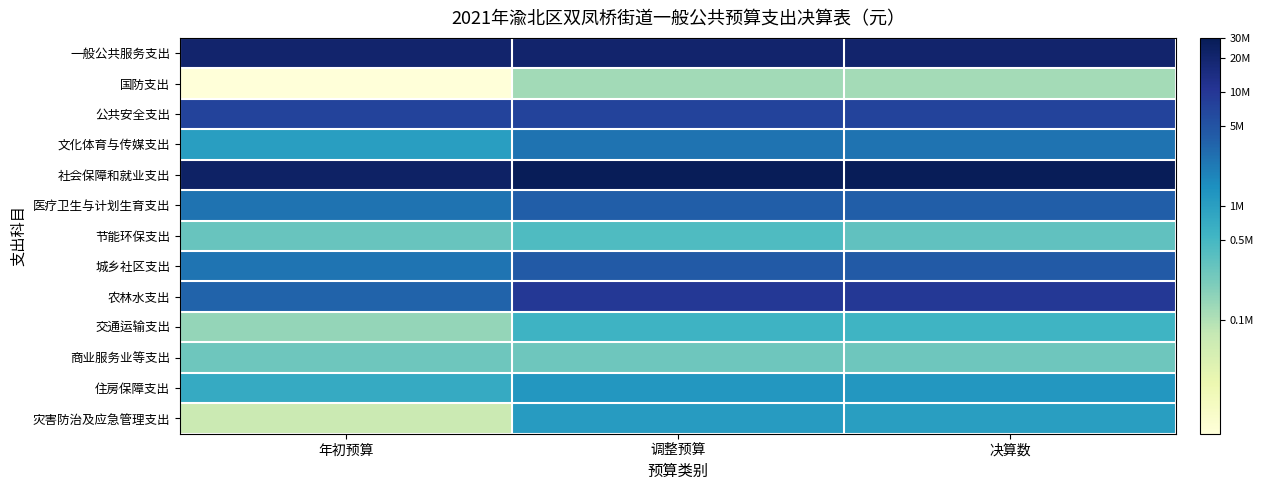

Reading right to left, transcribe all the data shown in this chart.

一般公共服务支出: 决算数=16.8	调整预算=16.8	年初预算=16.8
国防支出: 决算数=11.7	调整预算=11.7	年初预算=9.2
公共安全支出: 决算数=15.8	调整预算=15.8	年初预算=15.8
文化体育与传媒支出: 决算数=14.8	调整预算=14.8	年初预算=13.8
社会保障和就业支出: 决算数=17.2	调整预算=17.2	年初预算=17.0
医疗卫生与计划生育支出: 决算数=15.2	调整预算=15.2	年初预算=14.8
节能环保支出: 决算数=12.7	调整预算=13.0	年初预算=12.6
城乡社区支出: 决算数=15.3	调整预算=15.3	年初预算=14.7
农林水支出: 决算数=16.1	调整预算=16.1	年初预算=15.1
交通运输支出: 决算数=13.3	调整预算=13.3	年初预算=11.9
商业服务业等支出: 决算数=12.5	调整预算=12.5	年初预算=12.5
住房保障支出: 决算数=14.0	调整预算=14.0	年初预算=13.5
灾害防治及应急管理支出: 决算数=13.9	调整预算=13.9	年初预算=11.1